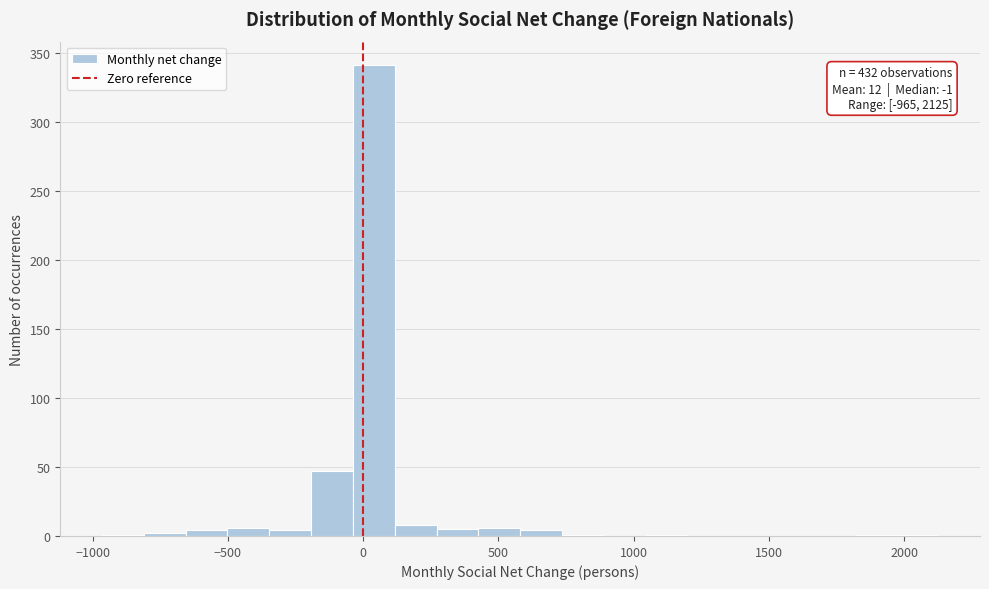

Read against the x-axis, roughly where is the centre of the tallest bar?

50